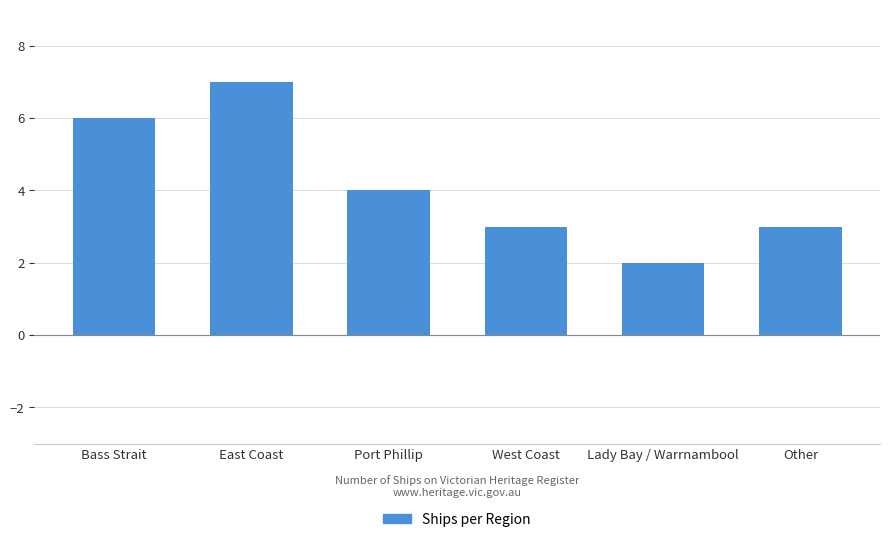

The value at Other is 2. True or false?

False